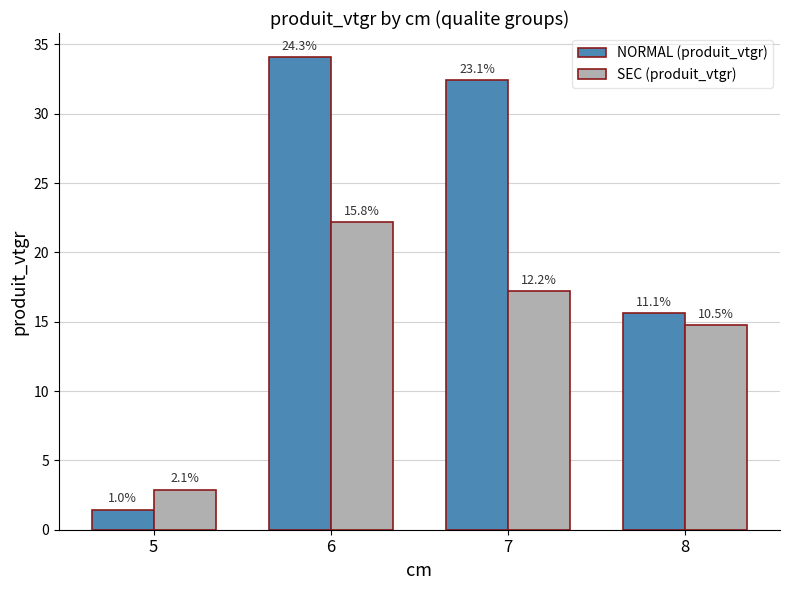

Reading right to left, list all the values displayed in this chart.

NORMAL (produit_vtgr): 15.6	32.4	34.1	1.4
SEC (produit_vtgr): 14.7	17.2	22.2	2.9